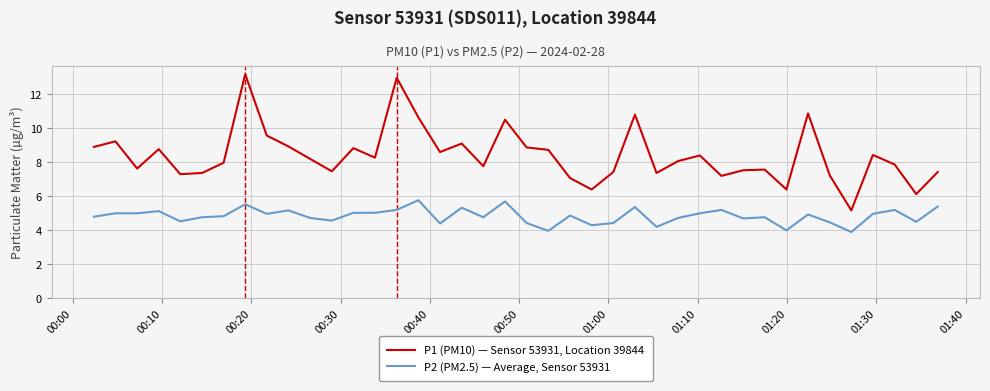

What are all the series names shown in the legend?

P1 (PM10) — Sensor 53931, Location 39844, P2 (PM2.5) — Average, Sensor 53931